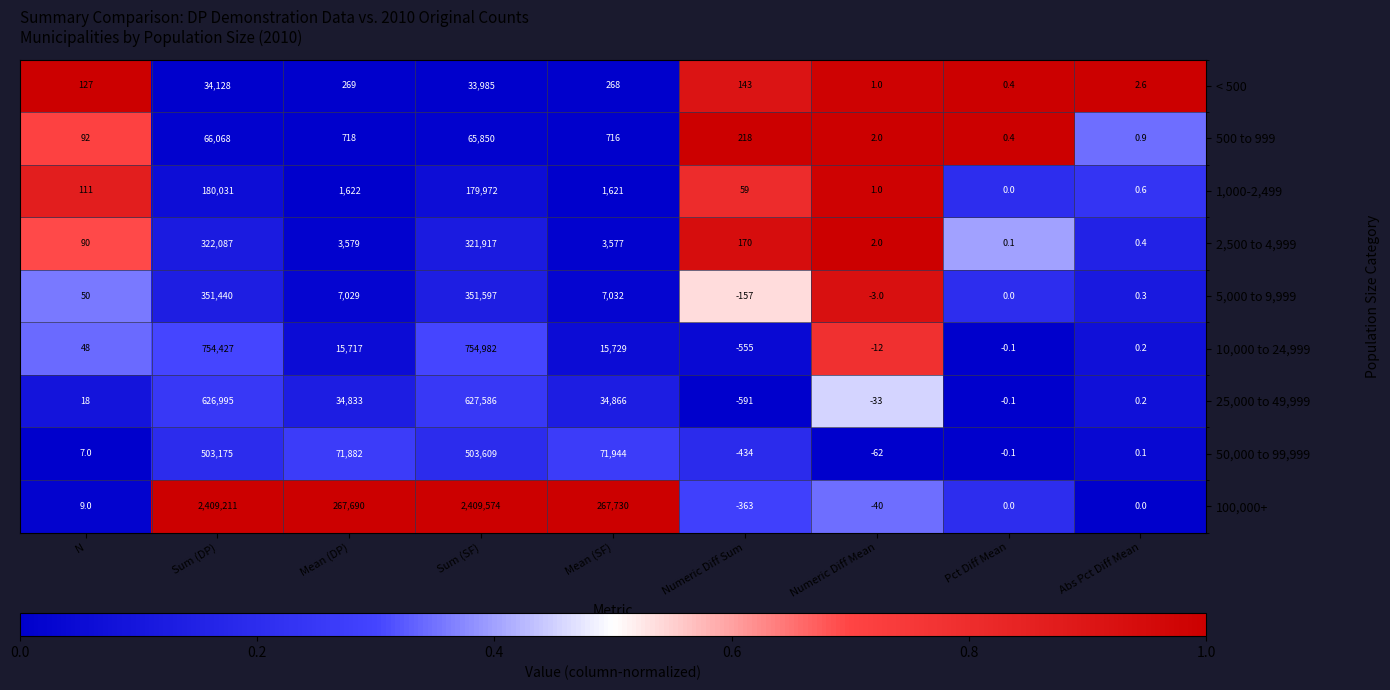

How many series are shown in this chart?

9